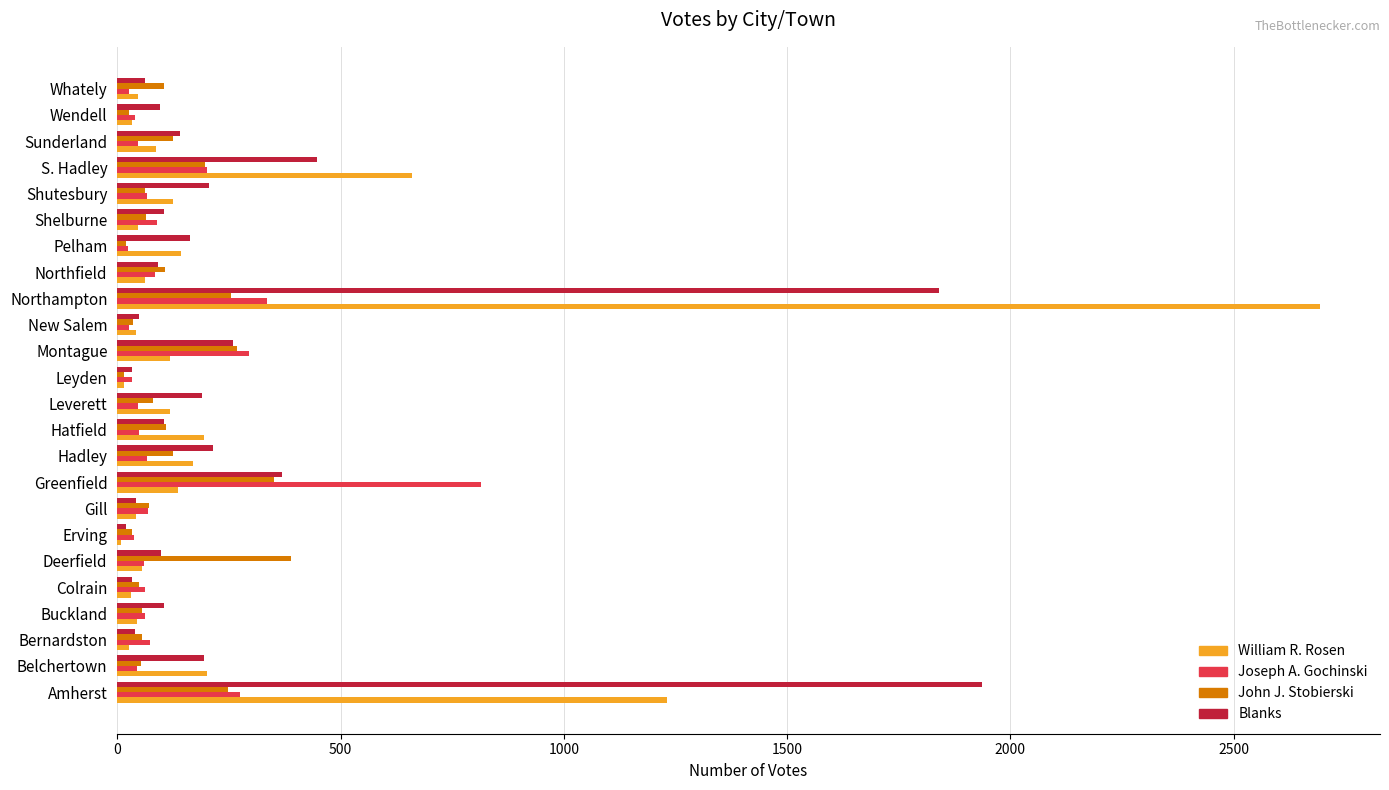

Where is Joseph A. Gochinski nearest to the value 419?

Northampton